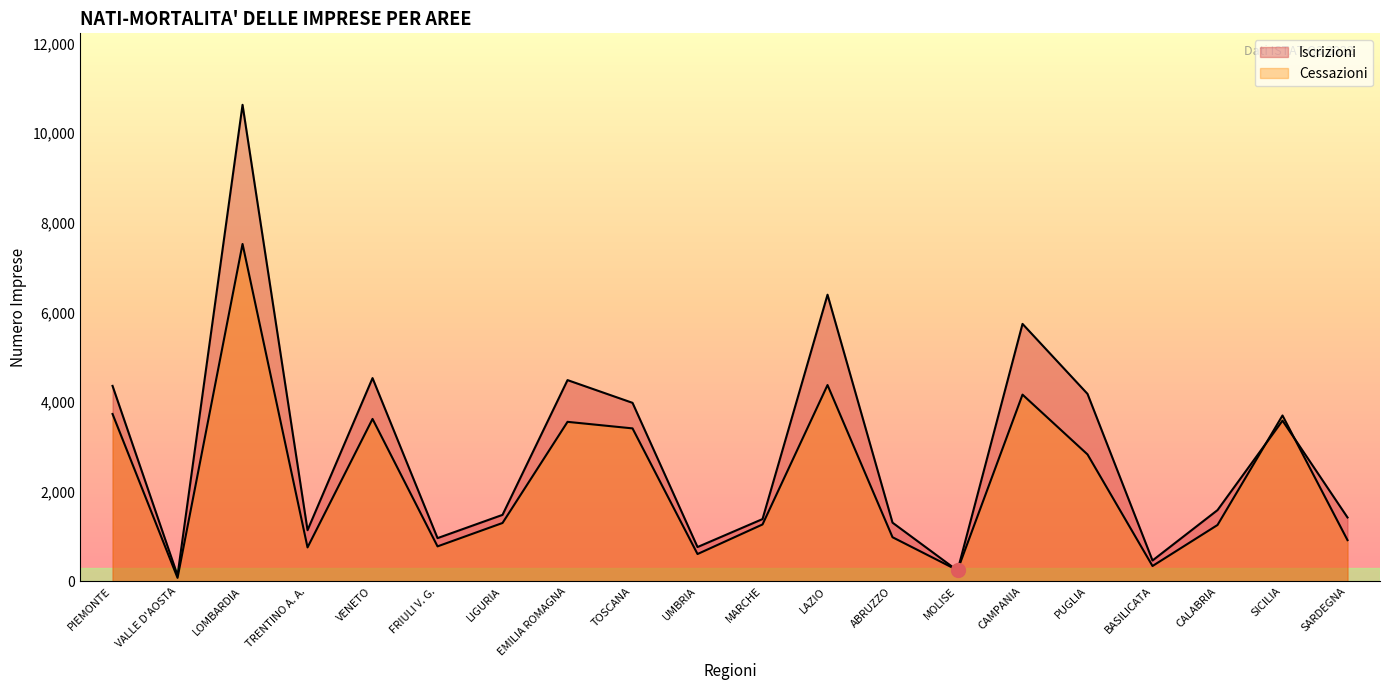

Where is the first local minimum for Cessazioni?

VALLE D'AOSTA